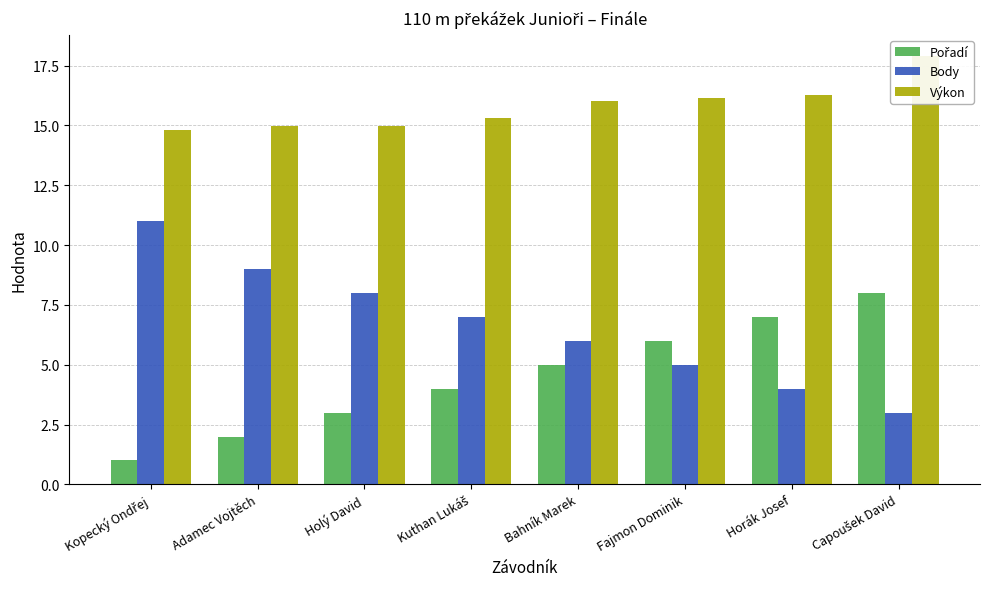

True or false: Body has a value of 12.7 at Adamec Vojtěch.

False